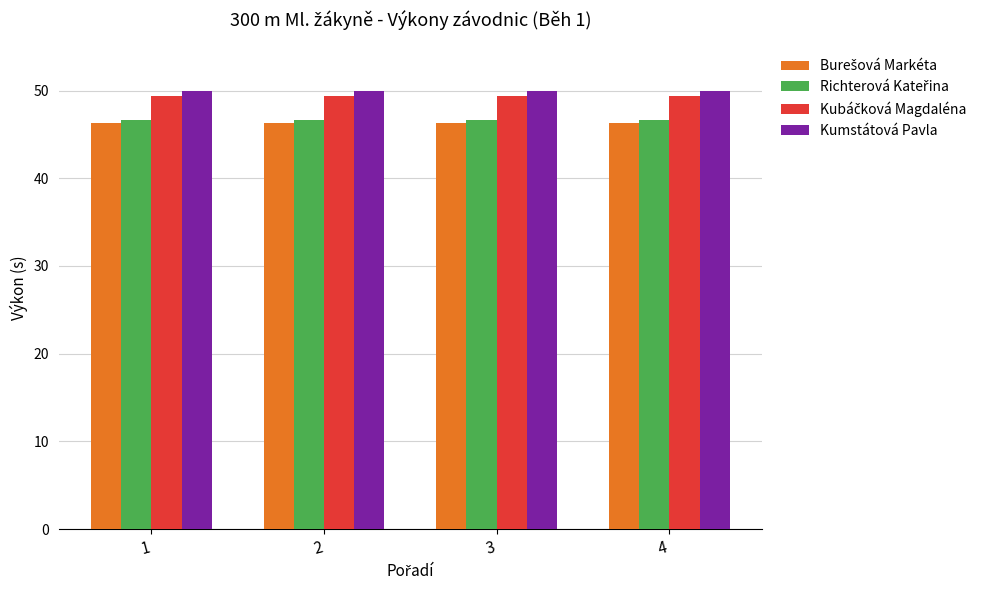

What is the highest value of the Kumstátová Pavla series?

49.9